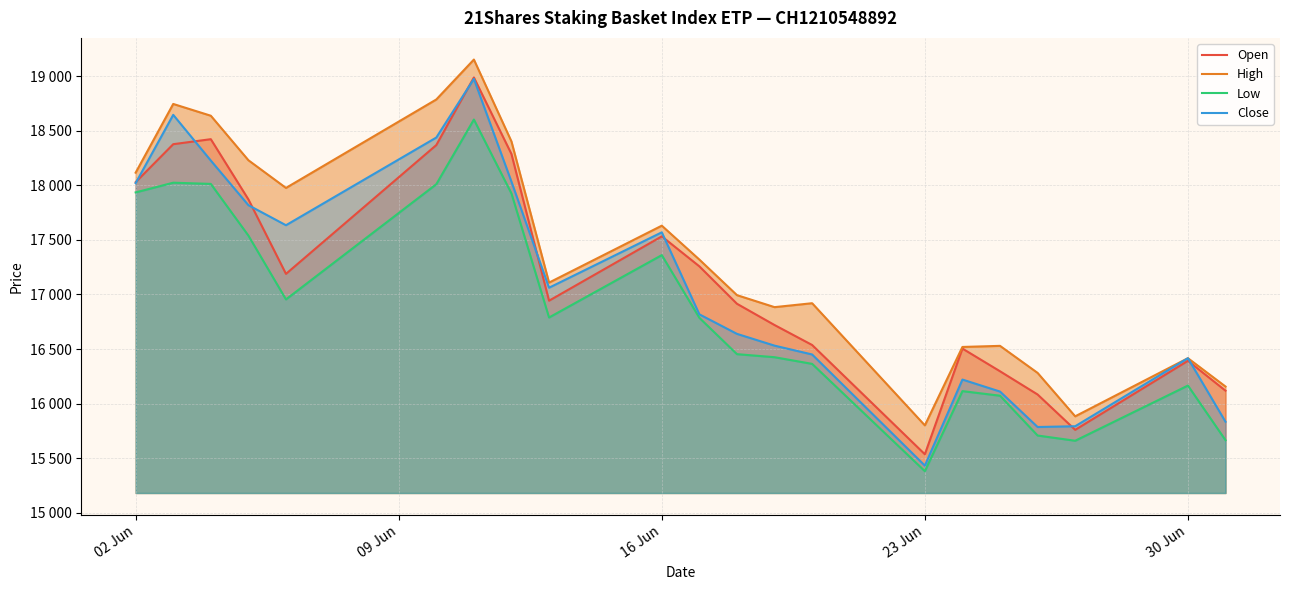

What is the difference between the second highest and minimum values in the Low series?

2645